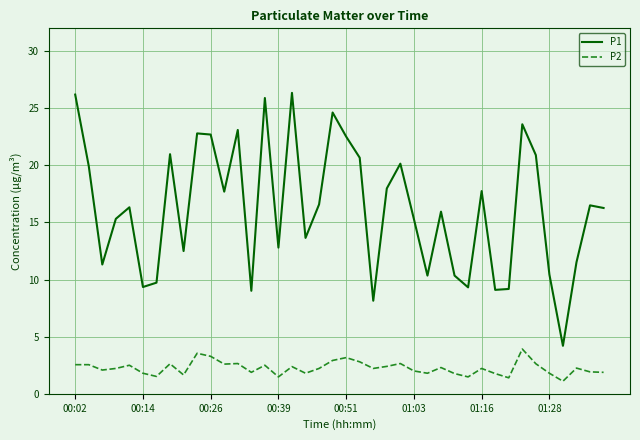

List the series in order of their peak value, lowest first.

P2, P1